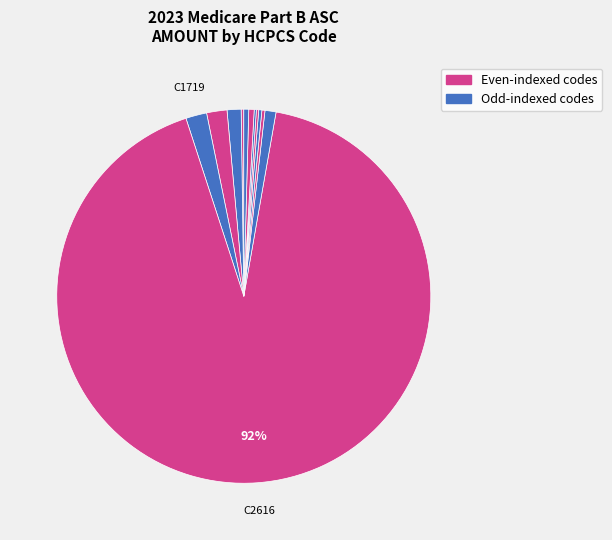

How many segments does this pie chart have?

12